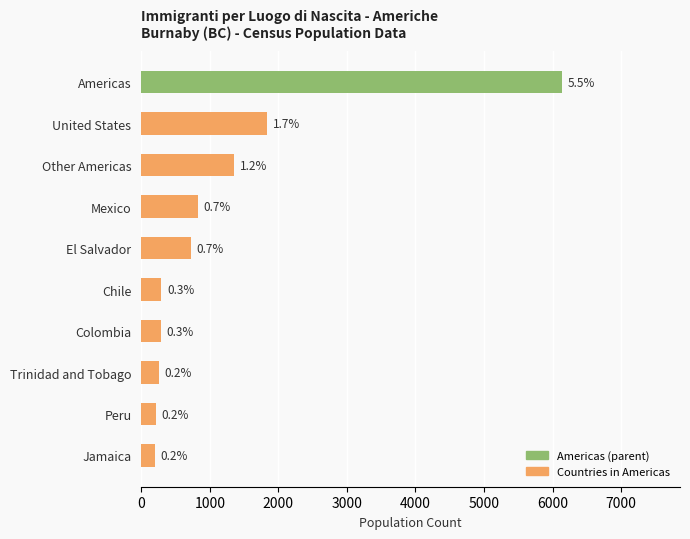

Does the chart contain any negative values?

No